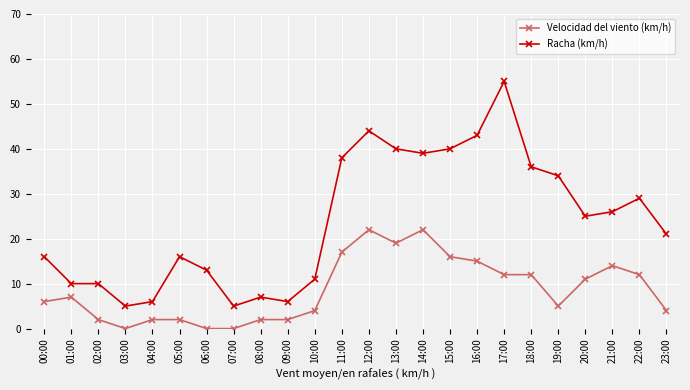

Is the value of Racha (km/h) at 18:00 greater than the value of Velocidad del viento (km/h) at 05:00?

Yes